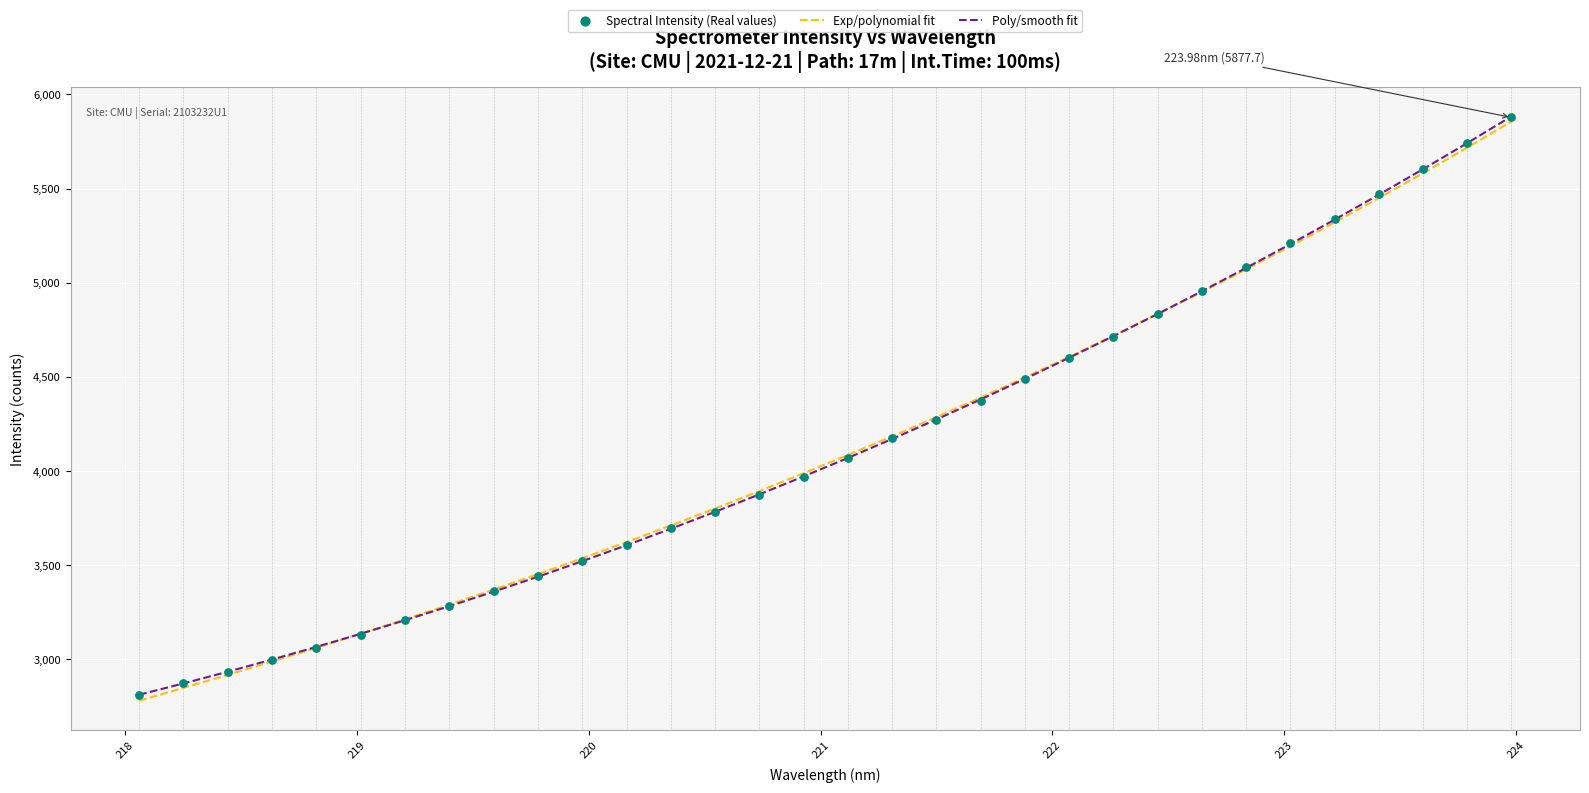

Which series contains the highest Y value?

Poly/smooth fit